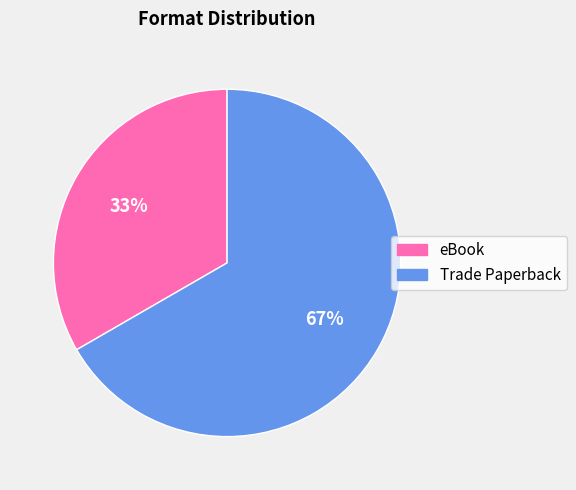

Count the number of slices in the pie.

2